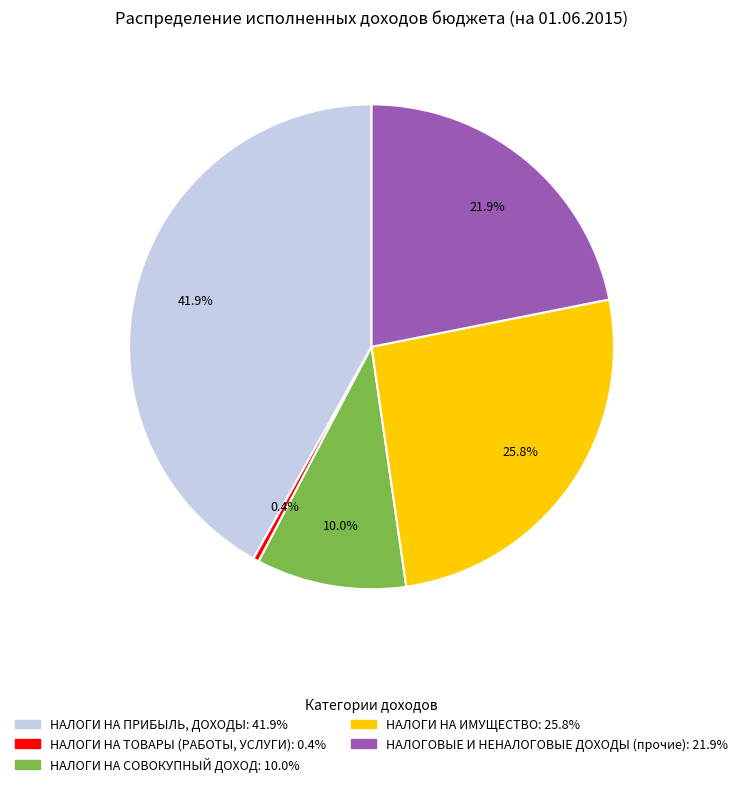

Do НАЛОГИ НА ПРИБЫЛЬ, ДОХОДЫ and НАЛОГИ НА СОВОКУПНЫЙ ДОХОД together represent more than half of the pie?

Yes